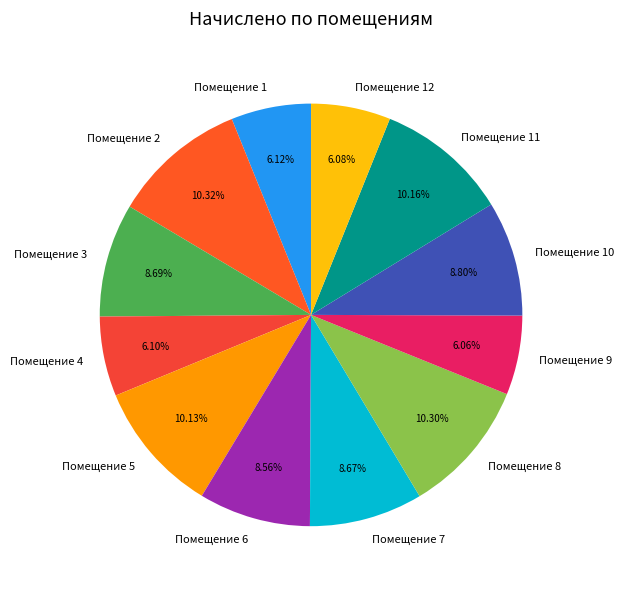

Between Помещение 1 and Помещение 5, which is larger?

Помещение 5